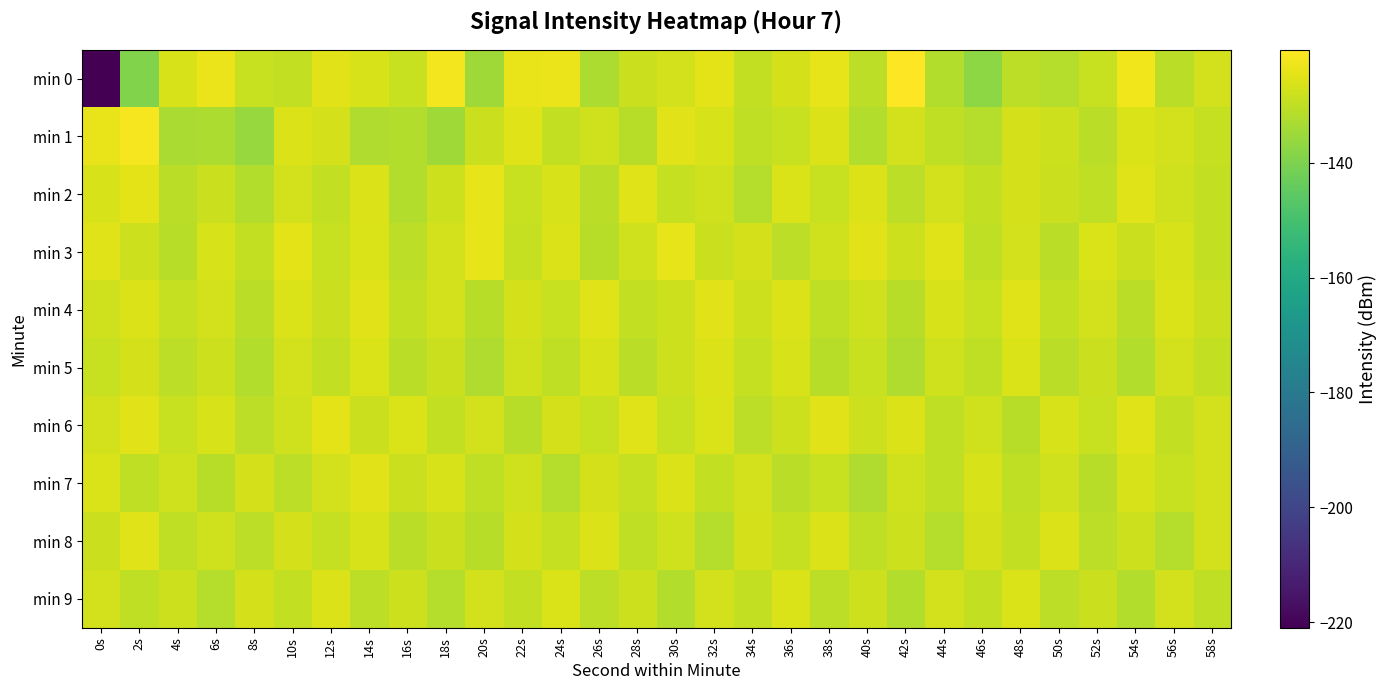

Which series has the largest total across all categories?

min 3